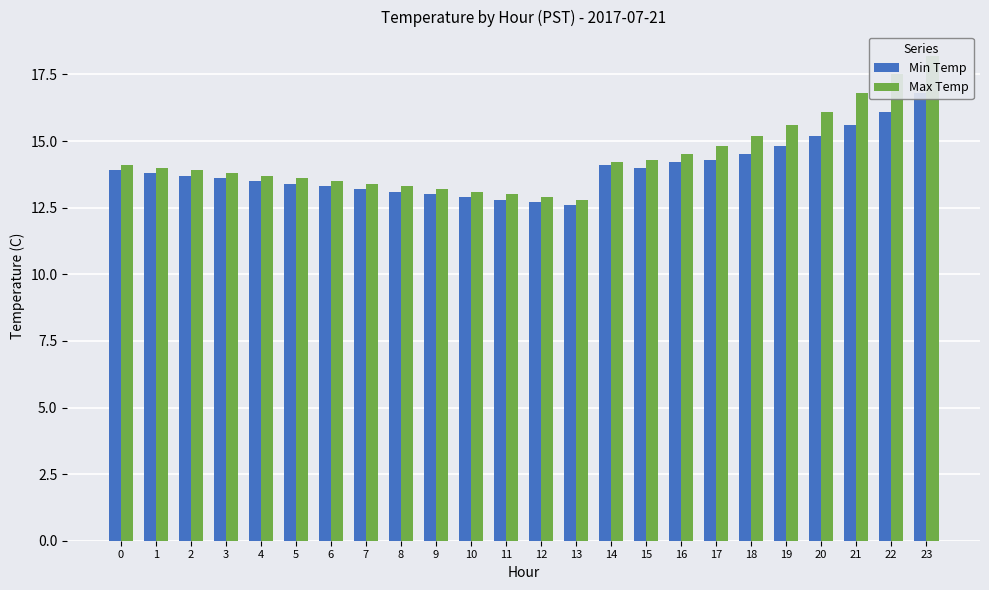

What is the lowest value of the Max Temp series?

12.8